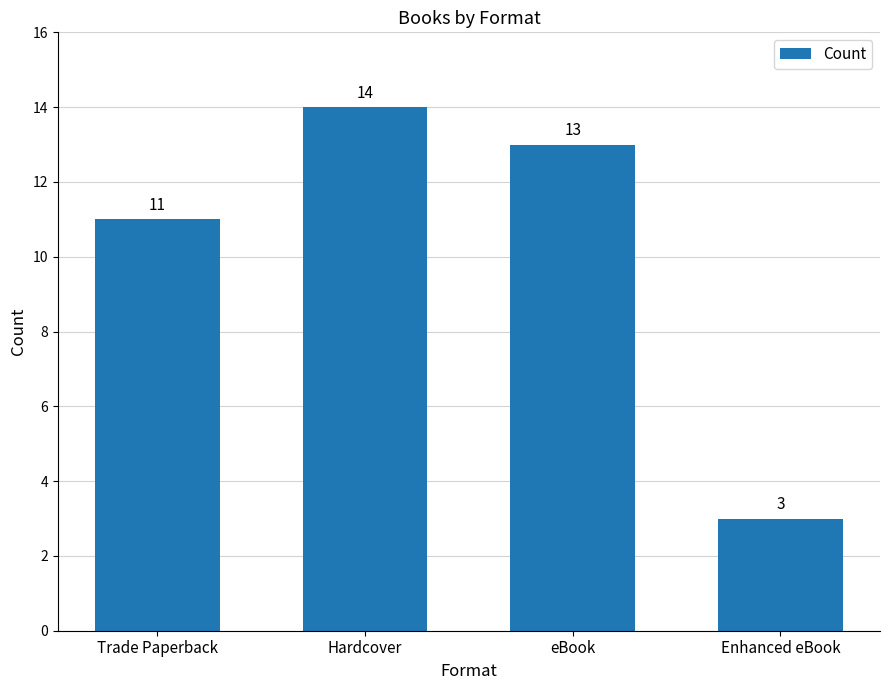

Read the value at Hardcover.

14